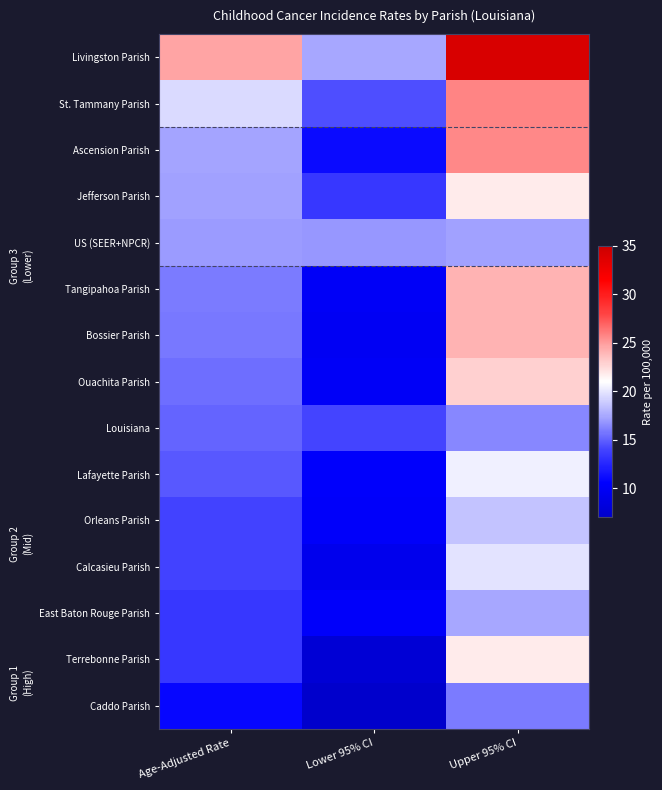

Which has a higher value, Upper 95% CI or Age-Adjusted Rate?

Upper 95% CI